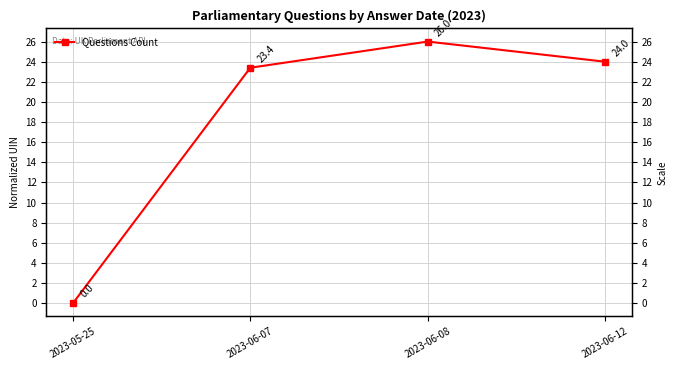

Is this an area chart (filled region under the line)?

No